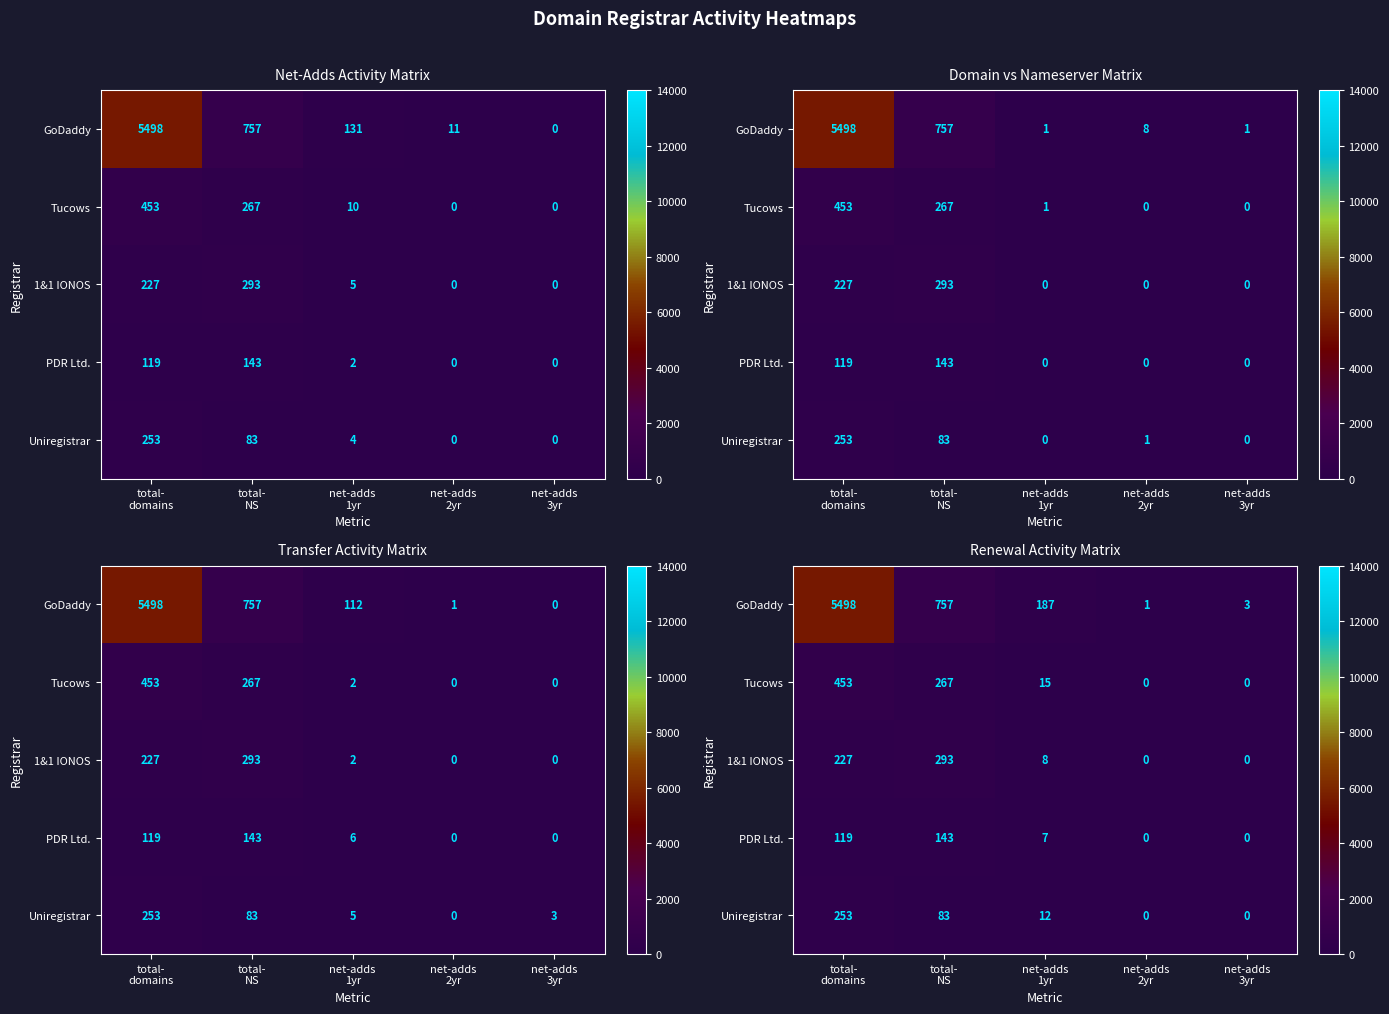

The 1&1 IONOS series shows 152 at net-adds 3yr. True or false?

False